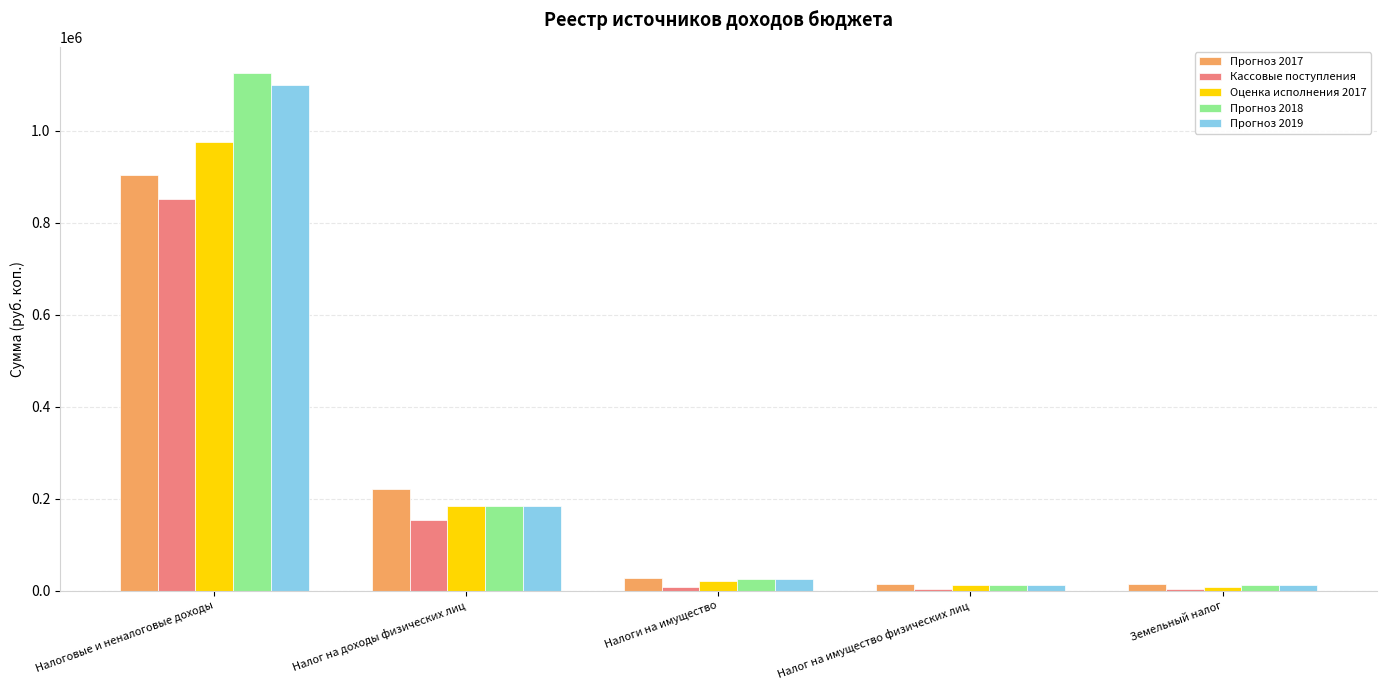

True or false: Прогноз 2019 has a value of 12000.0 at Земельный налог.

True